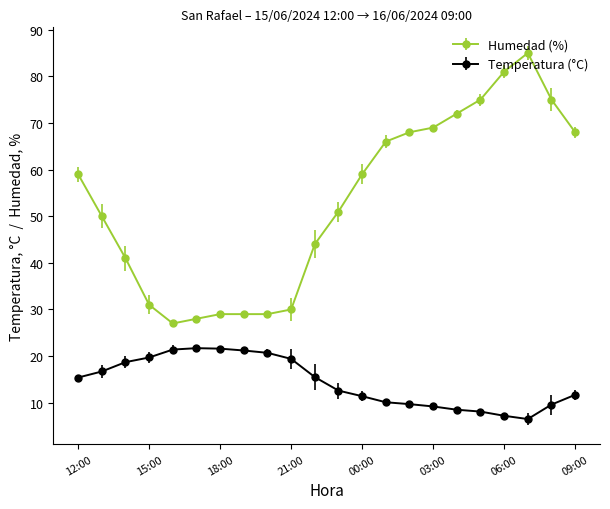

What is the minimum value shown in the chart?

6.5